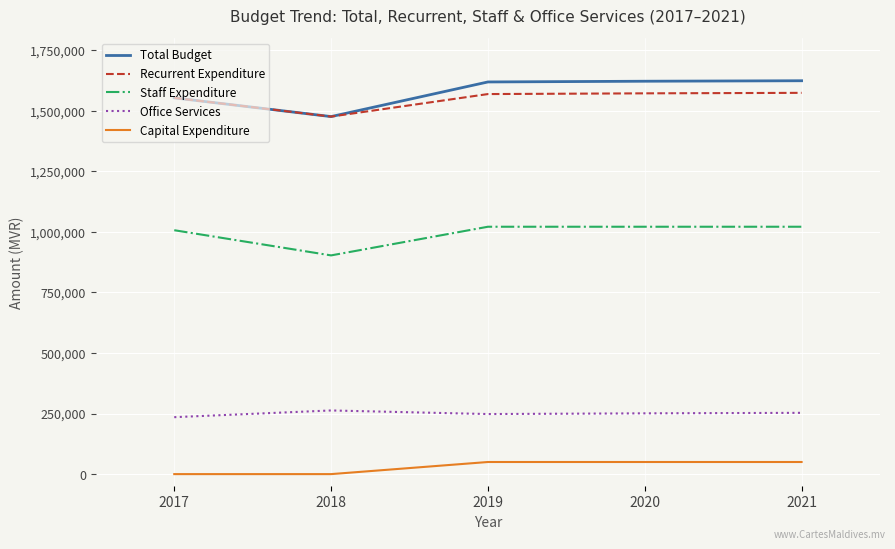

What is the difference between the highest and lowest values at 2018?

1476196